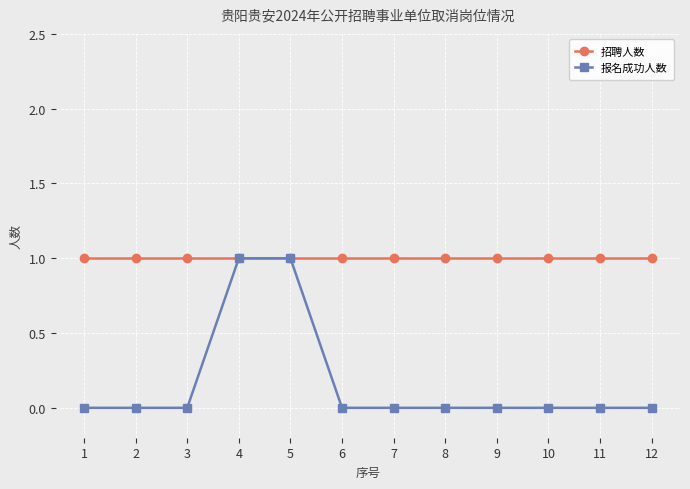

How many lines are shown in the chart?

2